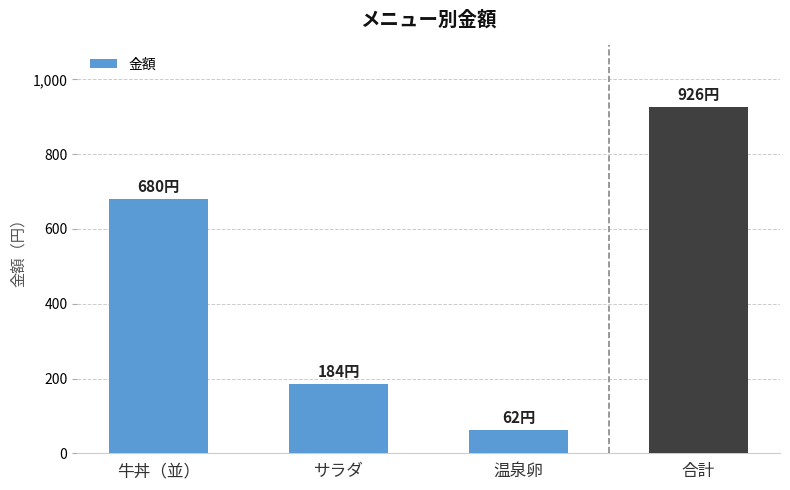

What is the value of the 4th bar from the left?

926